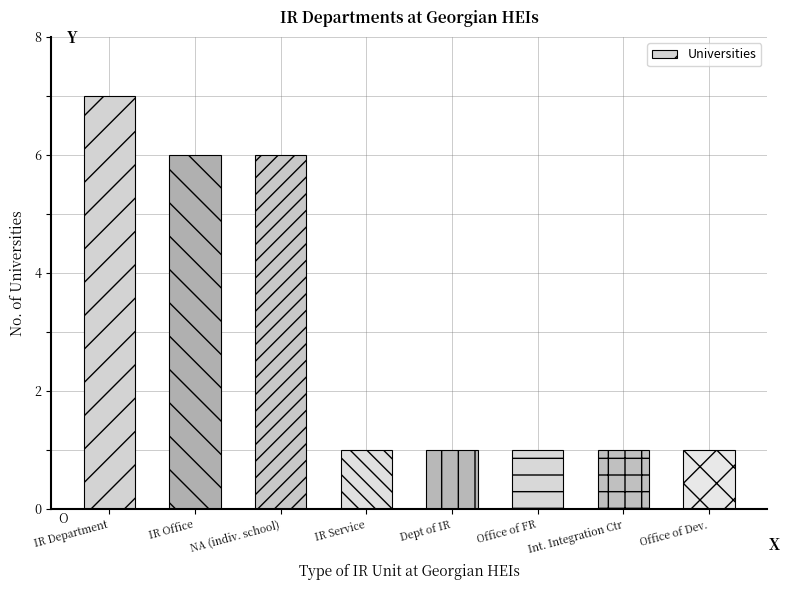

What is the label of the 8th bar from the right?

IR Department